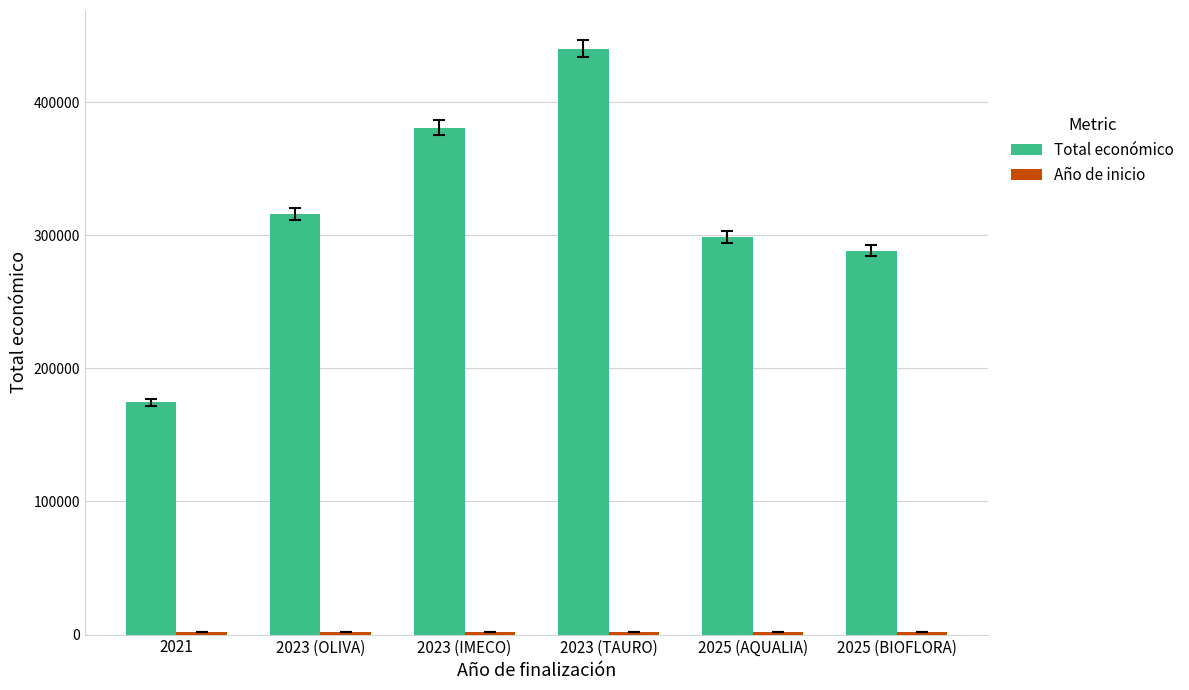

What is the total value across all series at 2021?

176490